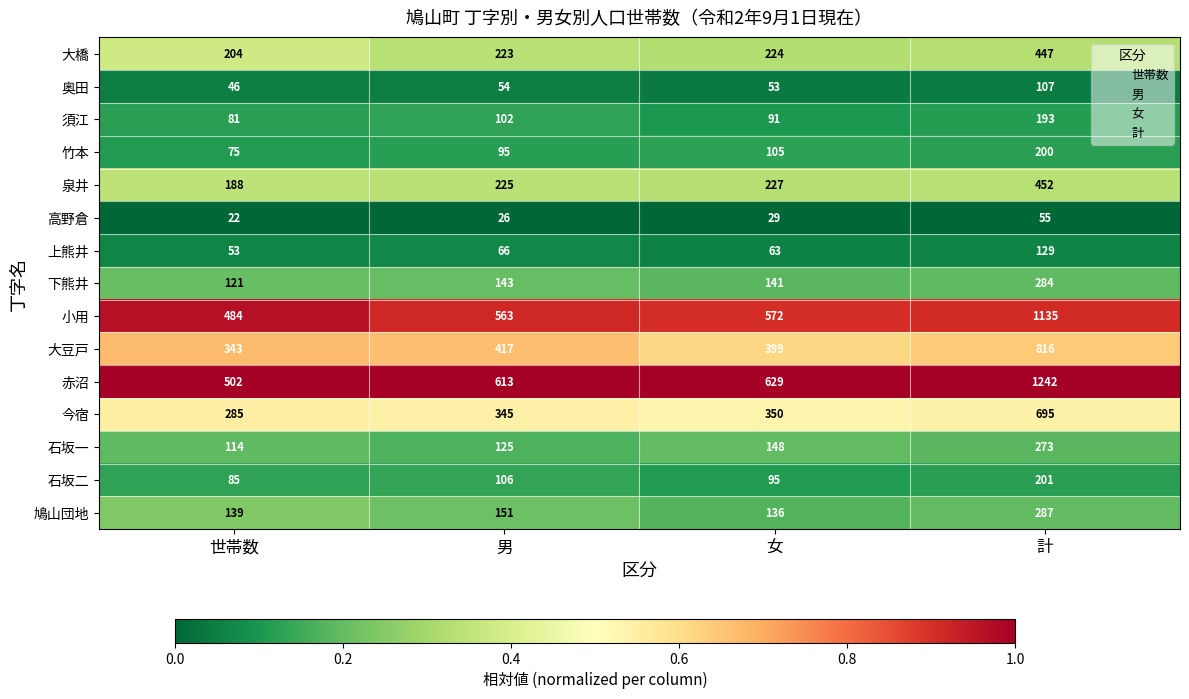

At 世帯数, list the series in order from smallest to largest.

高野倉, 奥田, 上熊井, 竹本, 須江, 石坂二, 石坂一, 下熊井, 鳩山団地, 泉井, 大橋, 今宿, 大豆戸, 小用, 赤沼